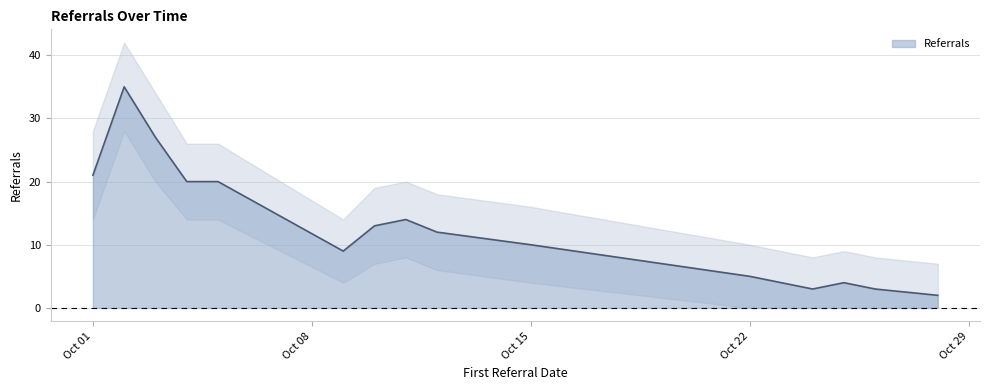

What is the greatest value displayed?

35